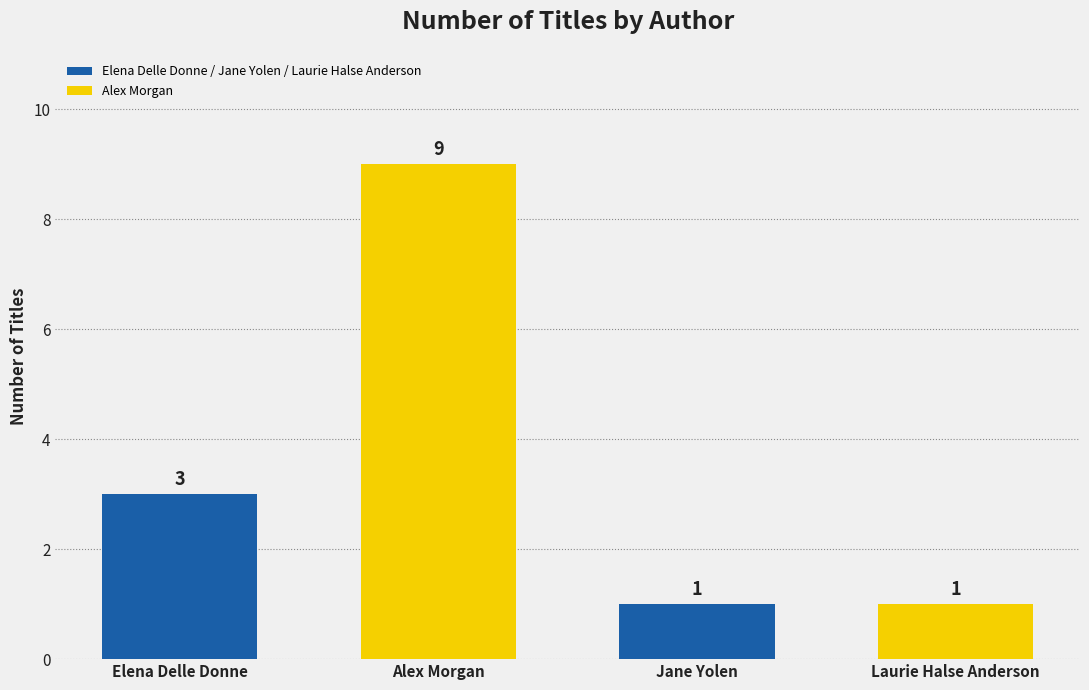

Between Laurie Halse Anderson and Elena Delle Donne, which is larger?

Elena Delle Donne